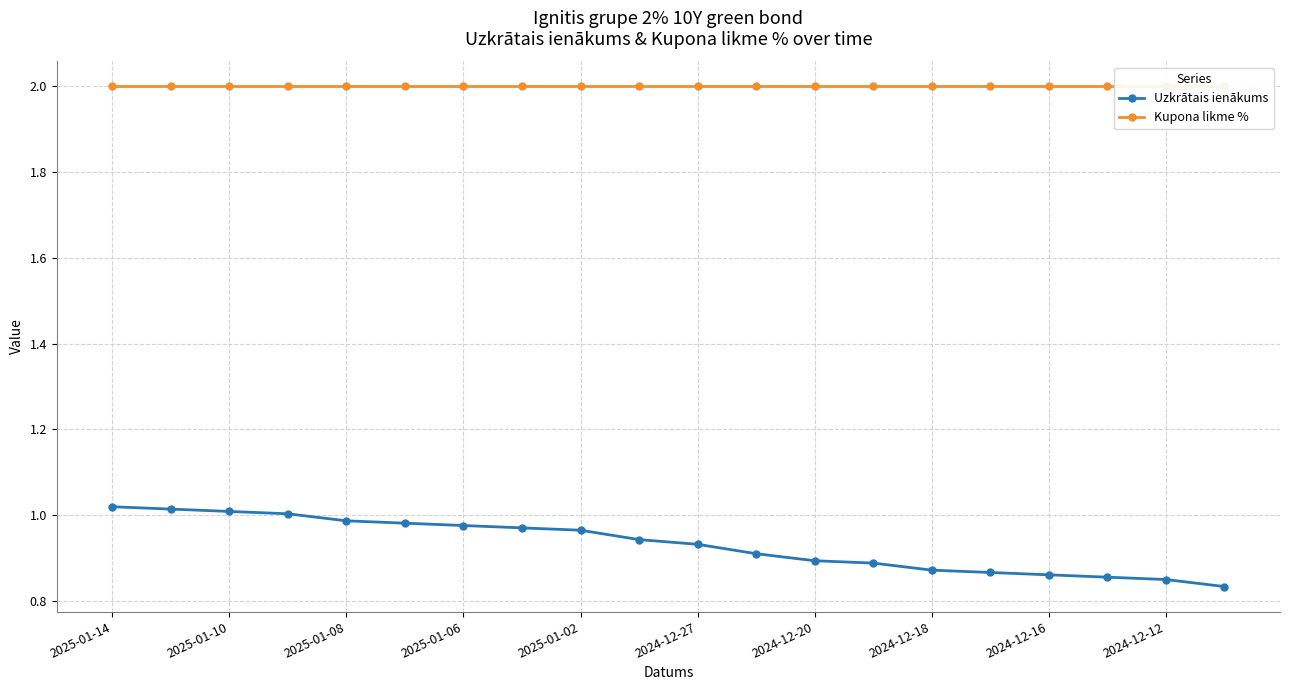

Which category has the lowest value in the Kupona likme % series?

2025-01-14